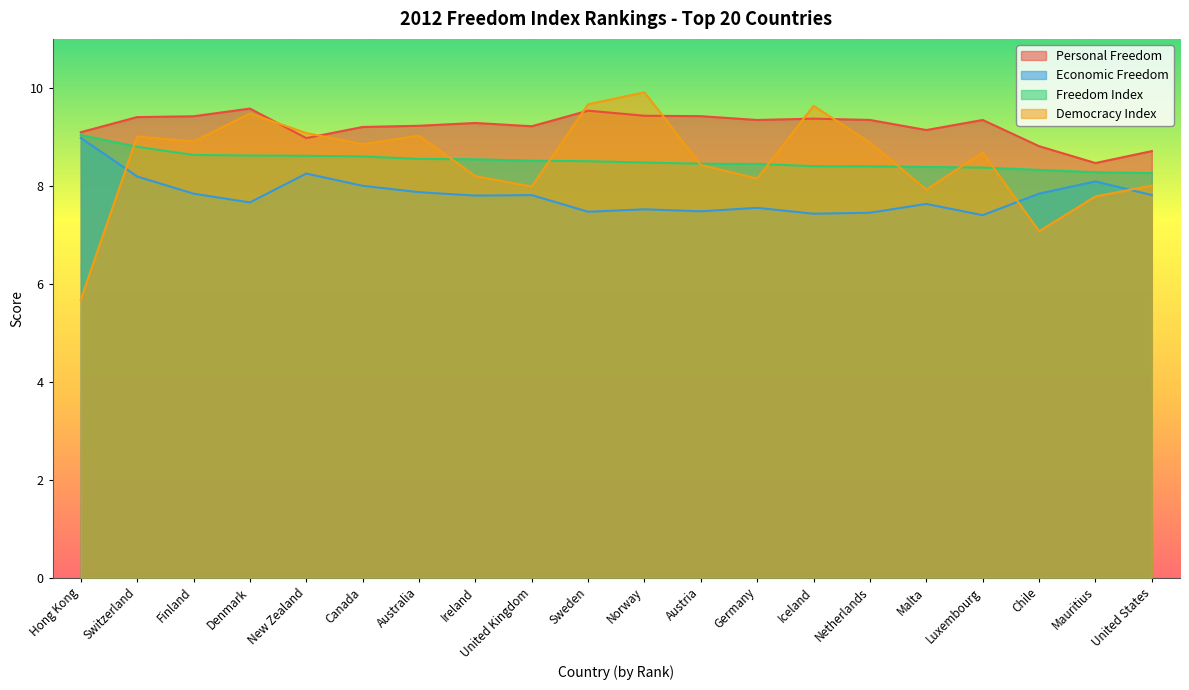

At which category is the sum across all series the highest?

Switzerland